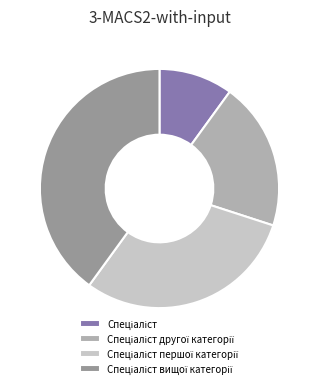

Is there any slice that represents more than half of the pie?

No